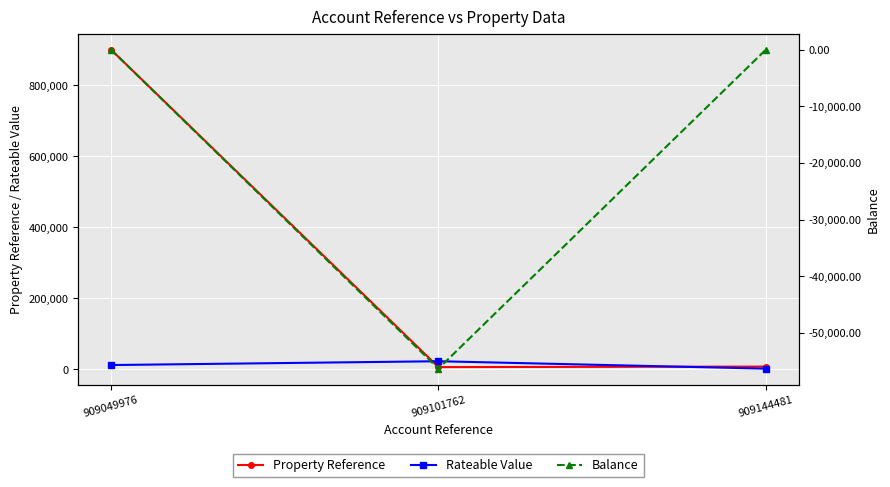

What are all the series names shown in the legend?

Property Reference, Rateable Value, Balance